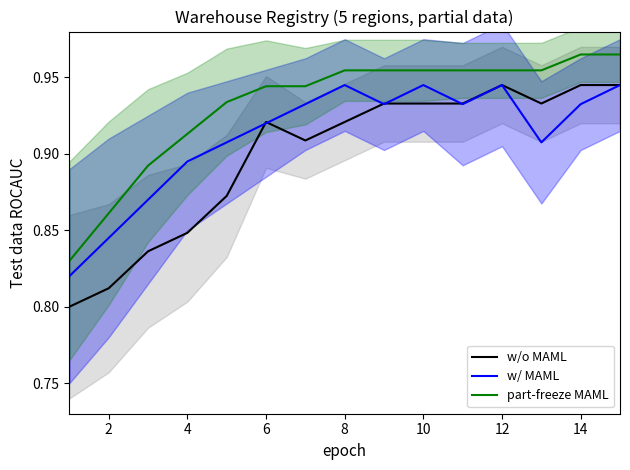

True or false: part-freeze MAML and w/ MAML cross at least once.

False